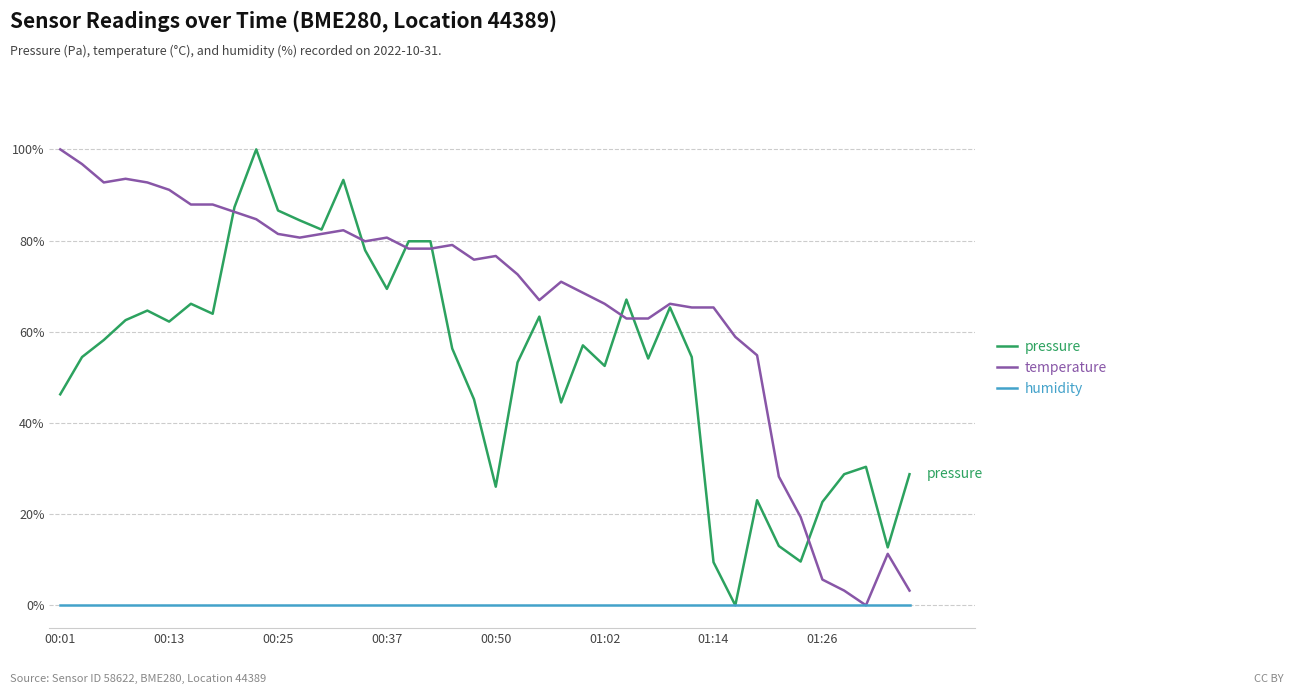

Which series has the largest total across all categories?

temperature